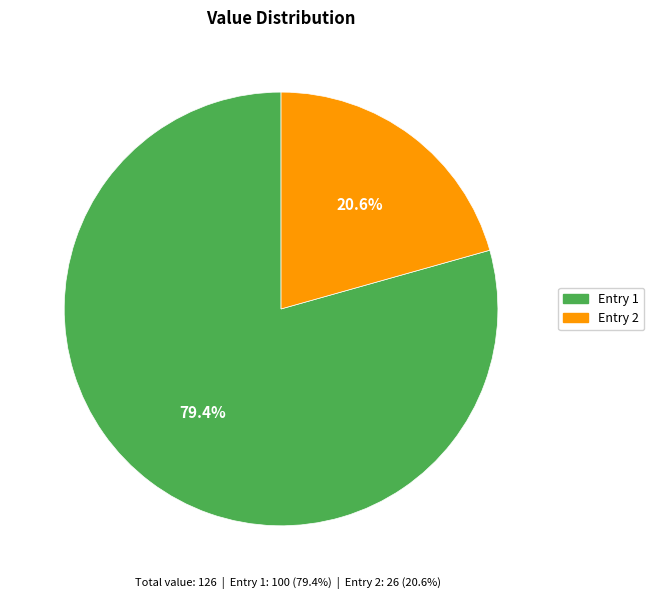

How many segments does this pie chart have?

2